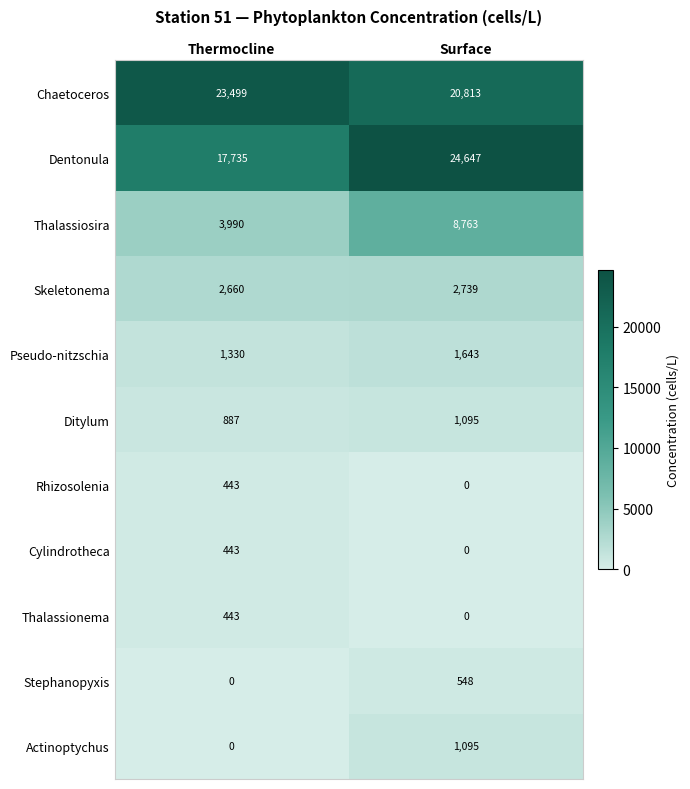

Reading left to right, what are all the values shown in this chart?

Chaetoceros: Thermocline=23499	Surface=20813
Dentonula: Thermocline=17735	Surface=24647
Thalassiosira: Thermocline=3990	Surface=8763
Skeletonema: Thermocline=2660	Surface=2739
Pseudo-nitzschia: Thermocline=1330	Surface=1643
Ditylum: Thermocline=887	Surface=1095
Rhizosolenia: Thermocline=443	Surface=0
Cylindrotheca: Thermocline=443	Surface=0
Thalassionema: Thermocline=443	Surface=0
Stephanopyxis: Thermocline=0	Surface=548
Actinoptychus: Thermocline=0	Surface=1095